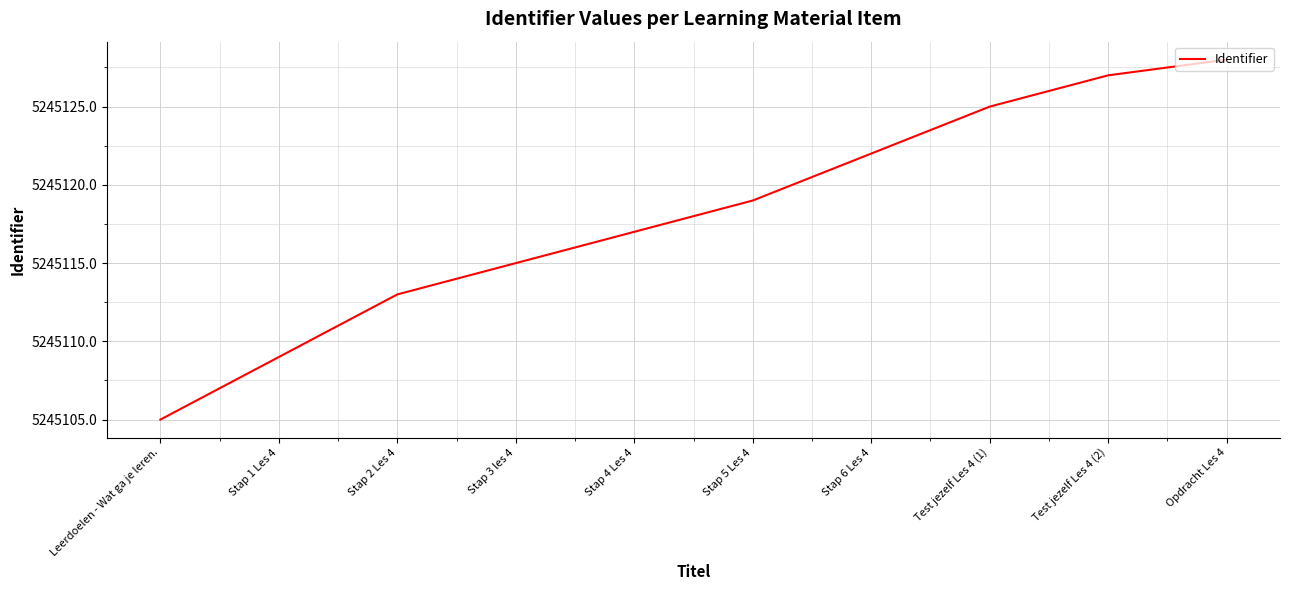

True or false: the data has more than 2 interior local peaks.

False